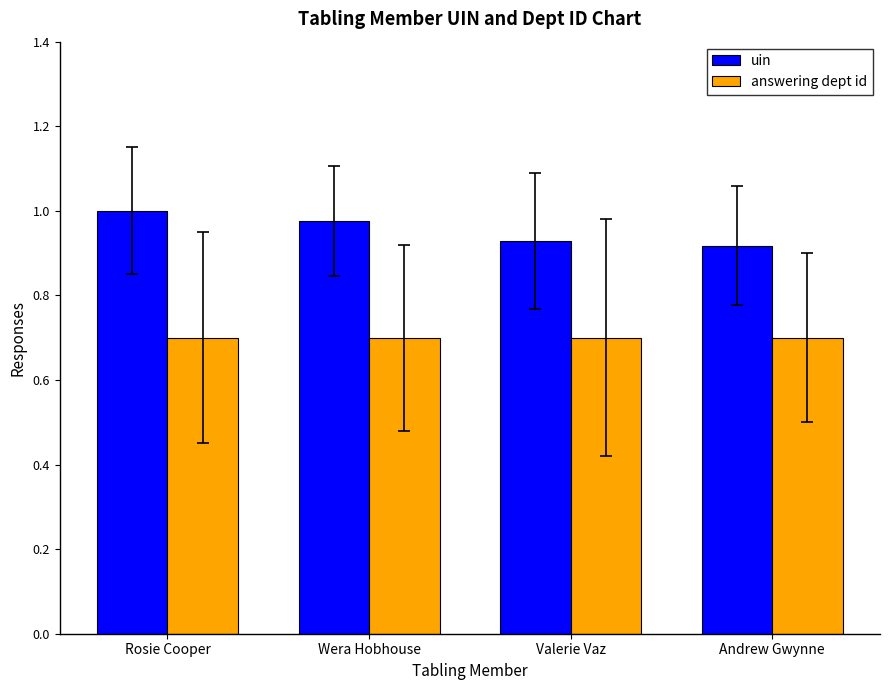

Rank the series at Wera Hobhouse from highest to lowest value.

uin, answering dept id